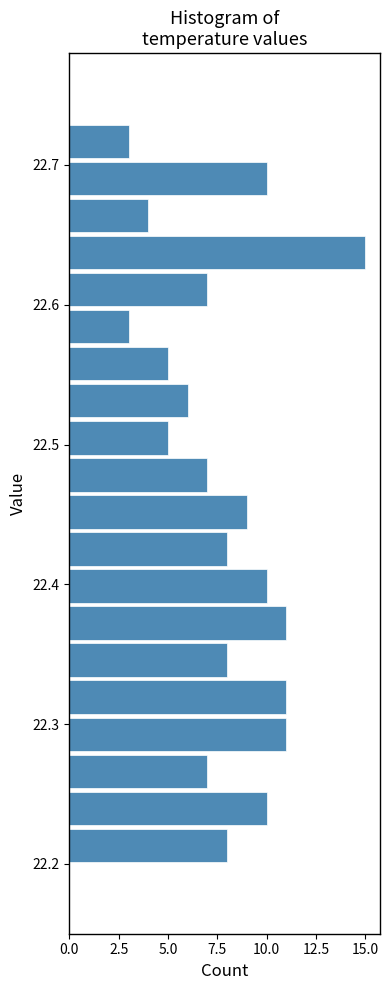

Around what value on the y-axis is the longest bar? Give the approximate position of its centre, as read against the axis.

22.64